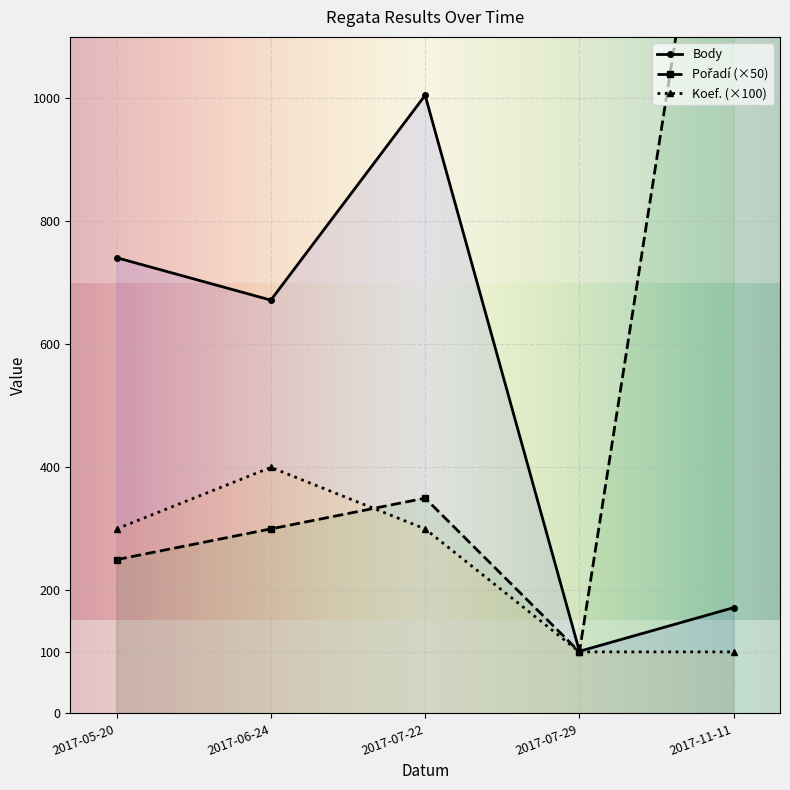

Rank the series at 2017-06-24 from lowest to highest value.

Pořadí, Koef., Body